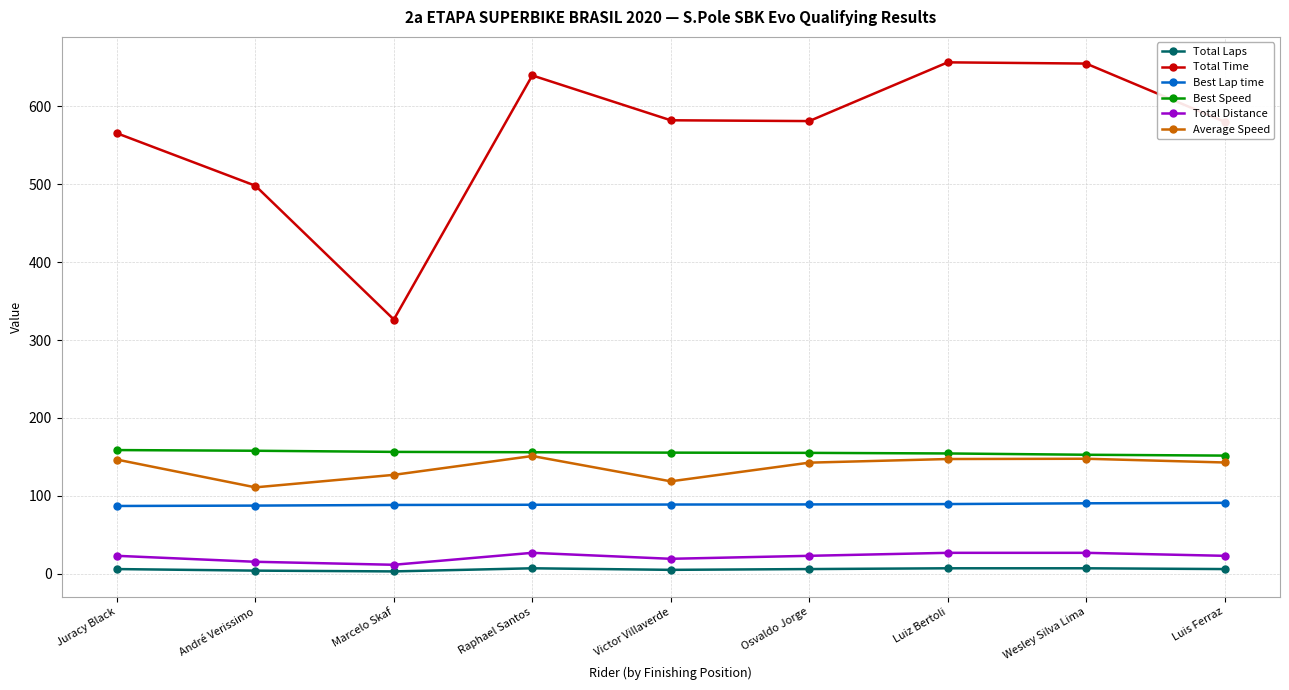

What is the maximum value shown in the chart?

656.4